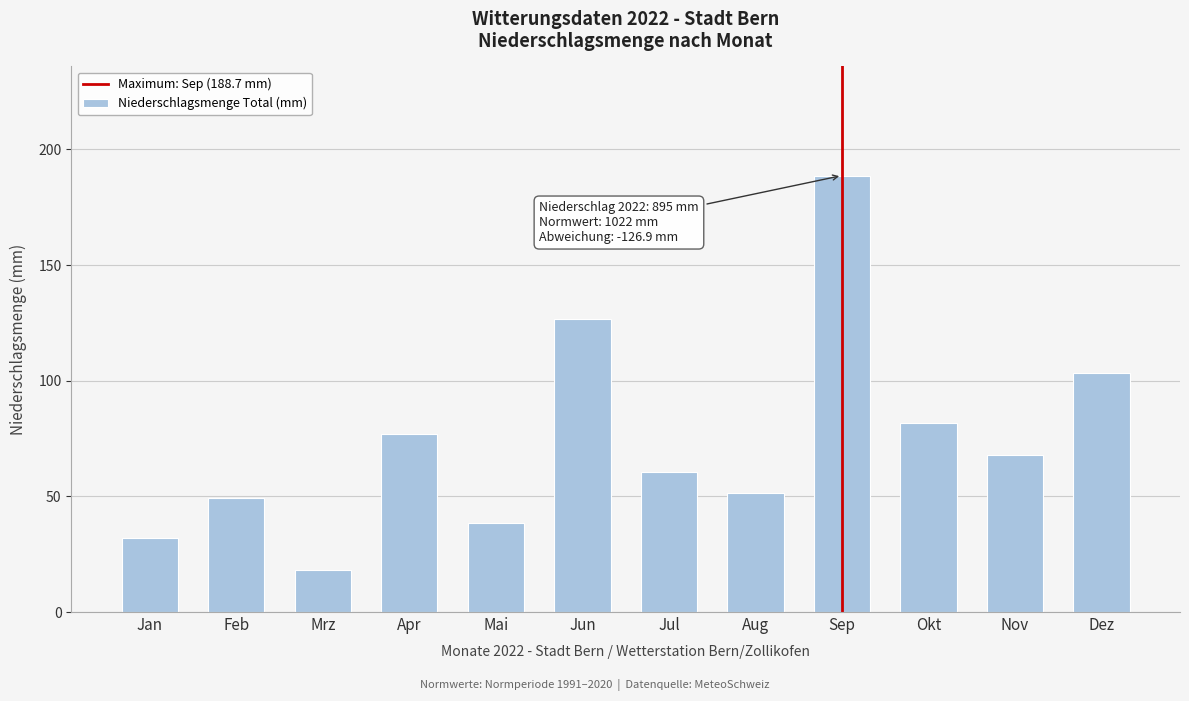

Reading left to right, list all the values displayed in this chart.

Jan=32.0	Feb=49.5	Mrz=18.3	Apr=77.1	Mai=38.4	Jun=126.5	Jul=60.4	Aug=51.4	Sep=188.7	Okt=81.9	Nov=67.7	Dez=103.2